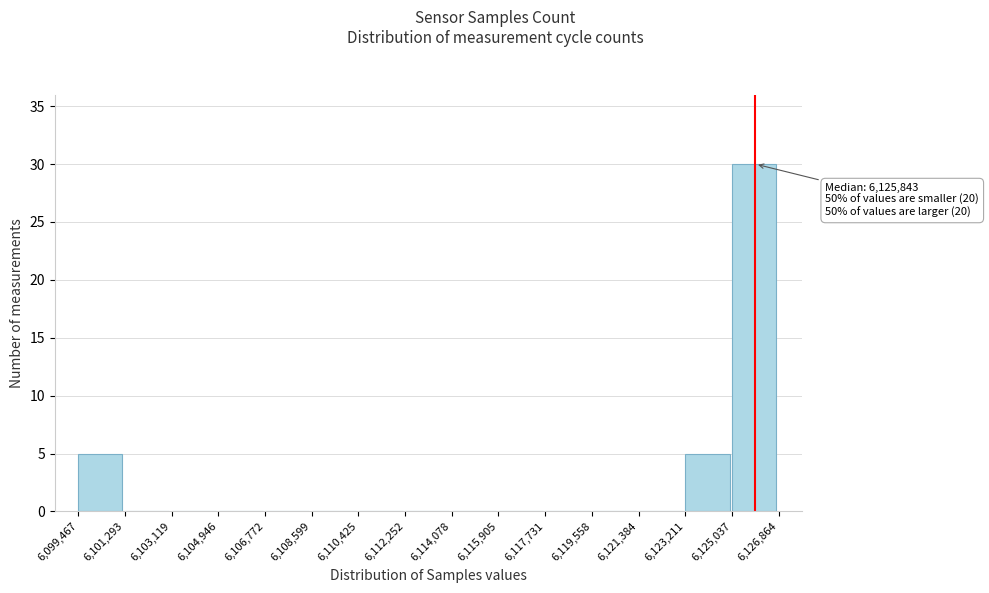

Over which range of the x-axis is the bar tallest?

6,125,037 to 6,126,864